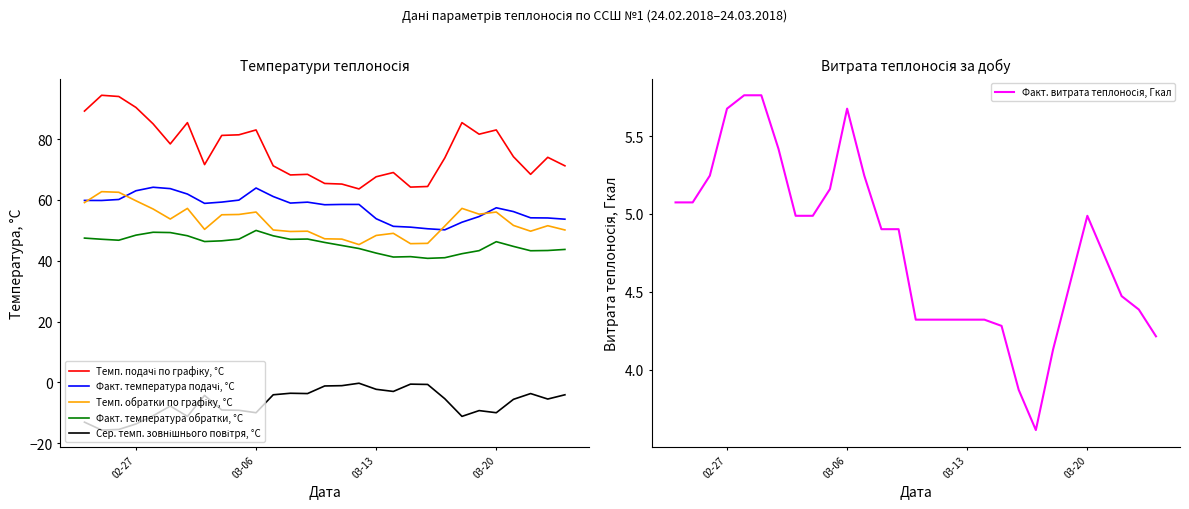

Reading left to right, transcribe all the data shown in this chart.

Темп. подачі по графіку, °С: 89.2	94.4	94.0	90.4	85.0	78.4	85.4	71.6	81.2	81.4	83.0	71.2	68.2	68.4	65.4	65.2	63.6	67.6	69.0	64.2	64.4	73.8	85.4	81.6	83.0	74.2	68.4	74.0	71.2
Факт. температура подачі, °С: 59.8	59.8	60.1	63.0	64.2	63.7	61.9	58.9	59.3	59.9	63.9	61.1	59.0	59.2	58.4	58.5	58.5	53.8	51.3	51.0	50.5	50.1	52.6	54.5	57.4	56.1	54.1	54.0	53.6
Темп. обратки по графіку, °С: 59.1	62.7	62.5	59.7	57.0	53.7	57.2	50.3	55.1	55.2	56.0	50.1	49.6	49.7	47.2	47.1	45.3	48.3	49.0	45.6	45.7	51.4	57.2	55.3	56.0	51.6	49.7	51.5	50.1
Факт. температура обратки, °С: 47.4	47.0	46.7	48.4	49.4	49.2	48.2	46.3	46.5	47.1	50.0	48.2	47.0	47.1	46.0	45.0	44.0	42.5	41.2	41.3	40.8	41.0	42.3	43.3	46.2	44.7	43.3	43.4	43.7
Сер. темп. зовнішнього повітря, °С: -13.1	-15.7	-15.5	-13.7	-11.0	-7.8	-11.2	-4.3	-9.1	-9.2	-10.0	-4.1	-3.6	-3.7	-1.2	-1.1	-0.3	-2.3	-3.0	-0.6	-0.7	-5.4	-11.2	-9.3	-10.0	-5.6	-3.7	-5.5	-4.1
Факт. витрата теплоносія, Гкал: 5.1	5.1	5.2	5.7	5.8	5.8	5.4	5.0	5.0	5.2	5.7	5.2	4.9	4.9	4.3	4.3	4.3	4.3	4.3	4.3	3.9	3.6	4.1	4.6	5.0	4.7	4.5	4.4	4.2